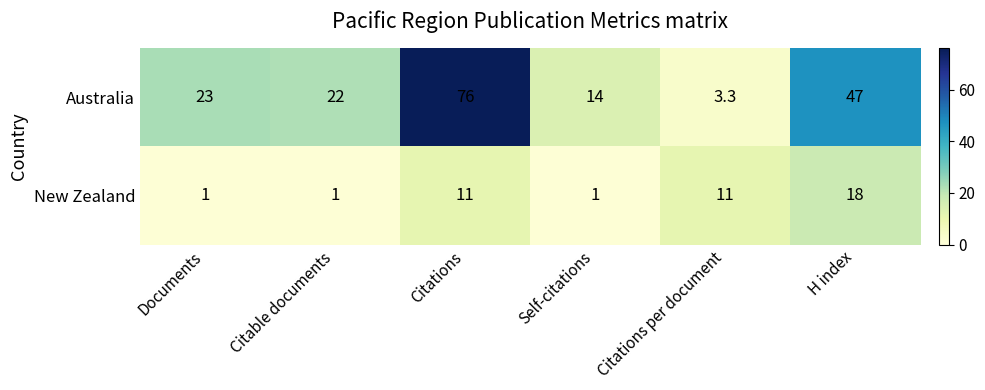

How many New Zealand values are between 1 and 11?

5